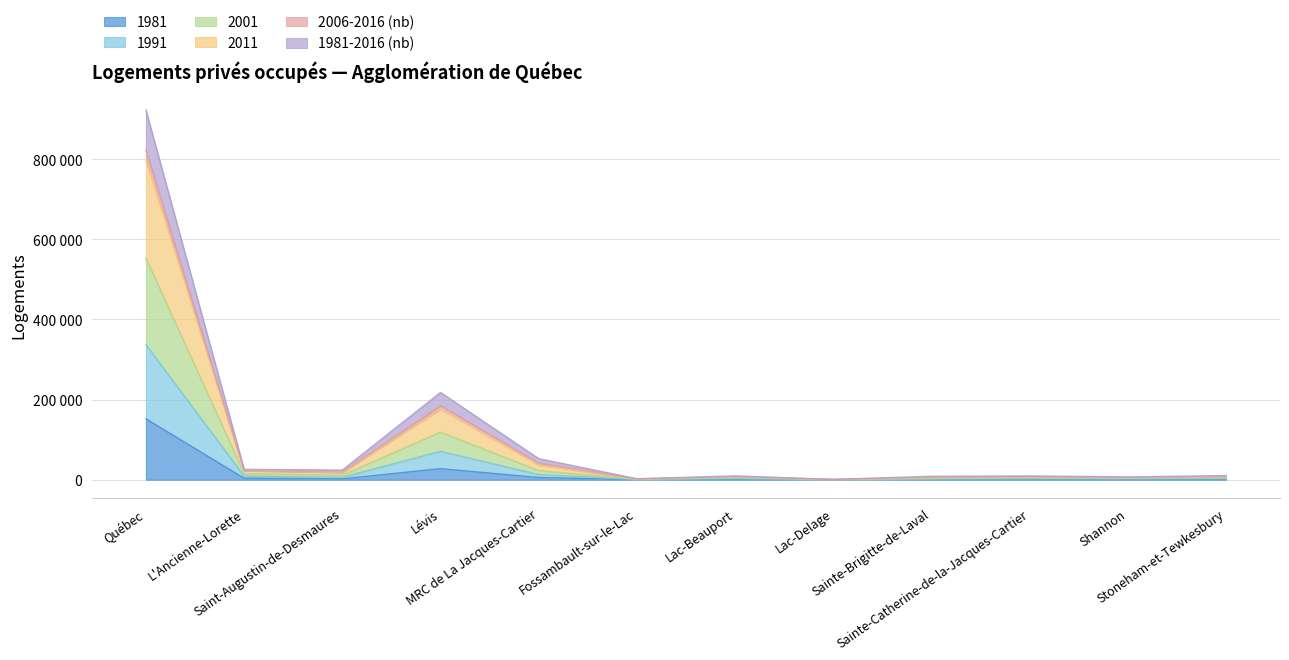

Reading right to left, extract all data points from this chart.

1981: 1070	955	1000	695	85	1060	210	5545	27735	2160	3830	152015
1991: 7461	5101	6568	5196	623	7234	1728	36822	176716	17886	22485	798505
2001: 8353	5814	7605	6518	656	7880	1883	41953	184870	19104	22747	822511
2011: 10535	6968	9570	8639	813	9665	2525	52740	217914	24131	25906	922539
2006-2016 (nb): 4650	3300	4080	2910	395	4615	1000	22740	118950	11455	15410	553140
1981-2016 (nb): 2610	2060	2365	1645	215	2580	535	13050	71050	6150	9125	337185